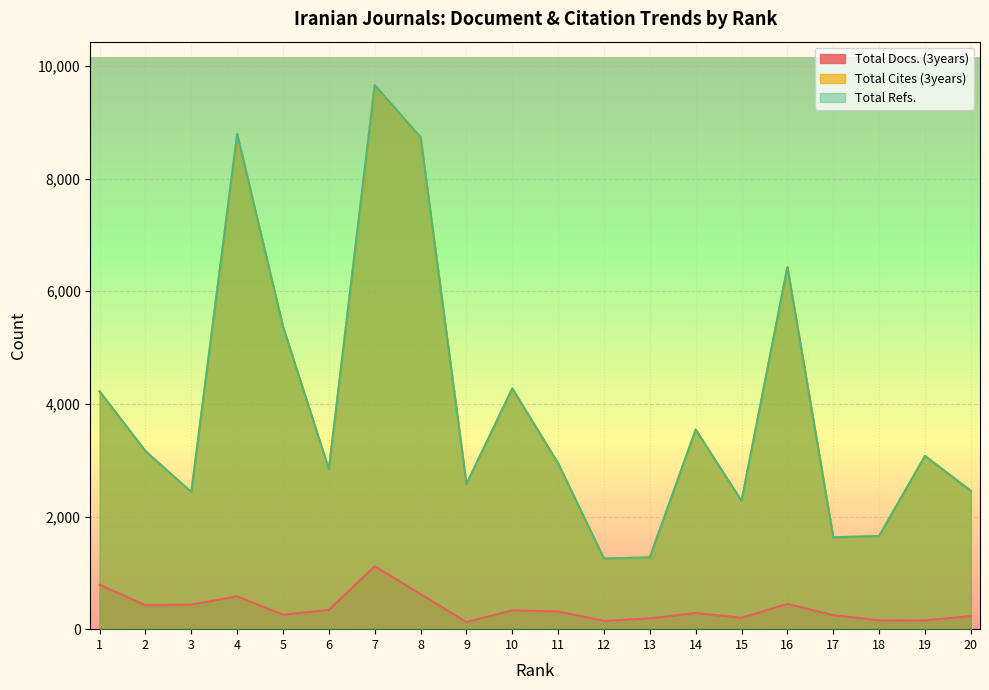

How many values in the Total Cites (3years) series exceed 3076?

9